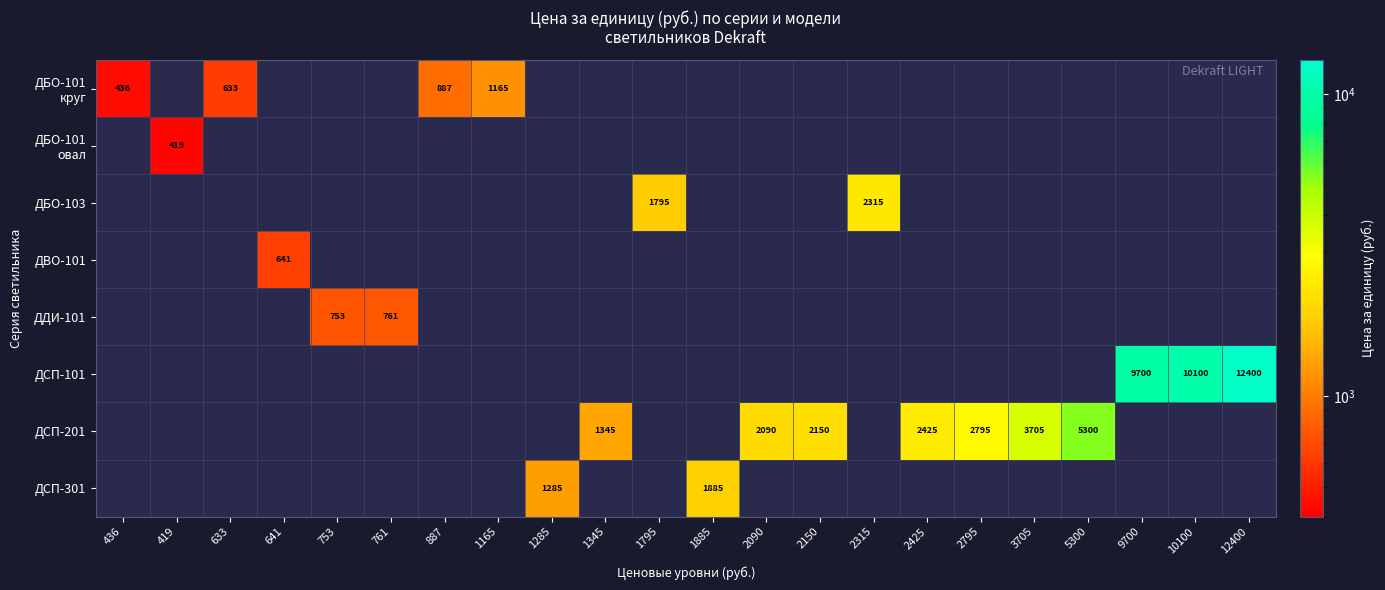

At how many categories does at least one series exceed 4667?

4